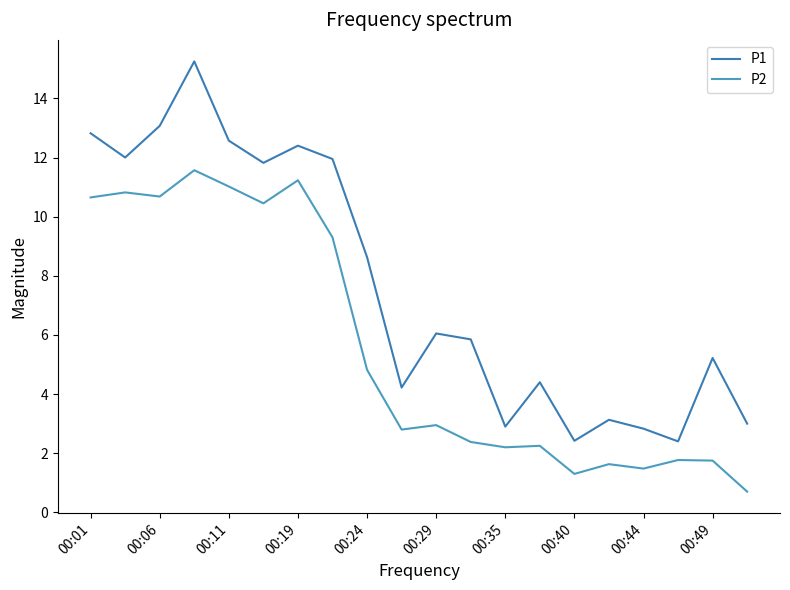

Rank the series by their average value, from highest to lowest.

P1, P2